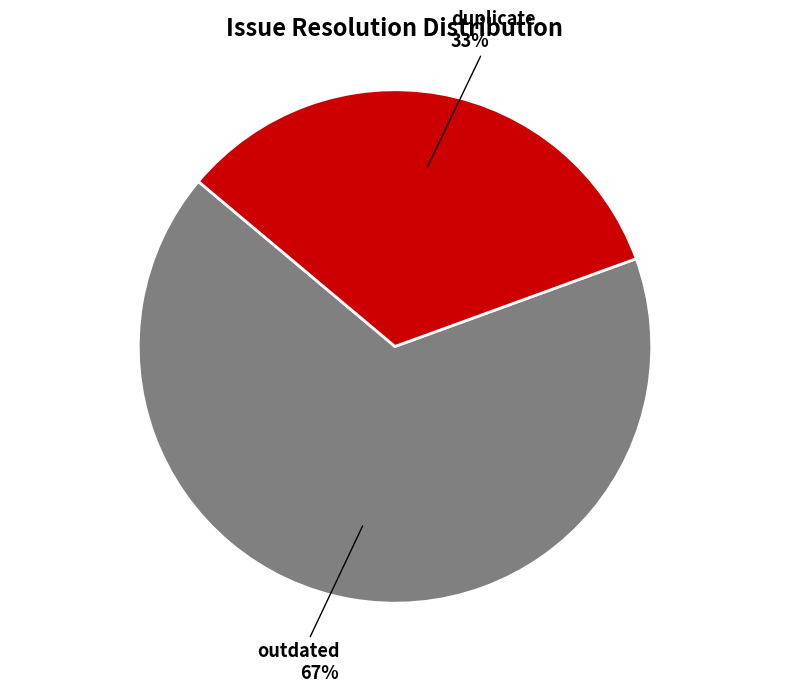

What is the smallest slice in the pie chart?

duplicate